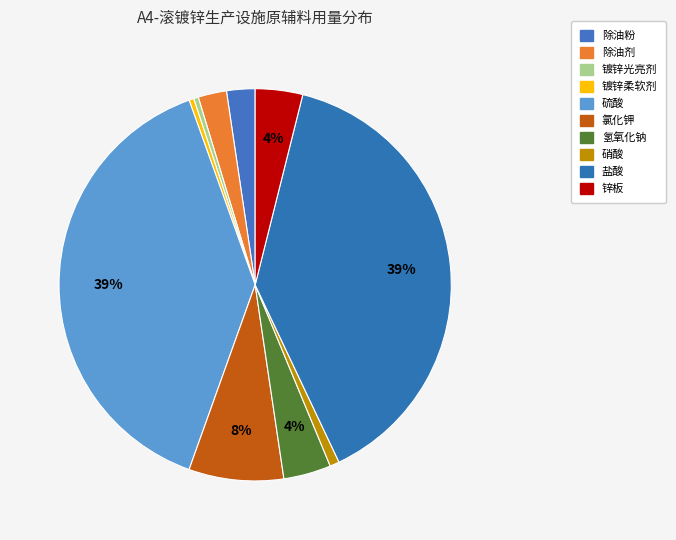

Count the number of slices in the pie.

10